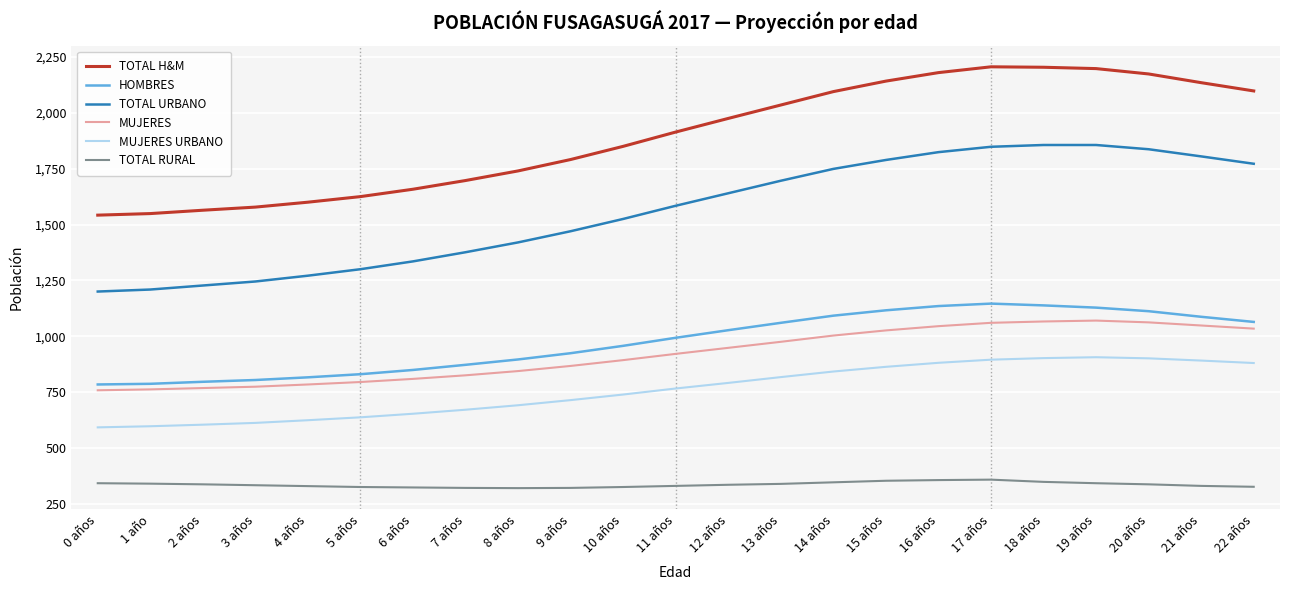

Does the chart have visible grid lines?

Yes